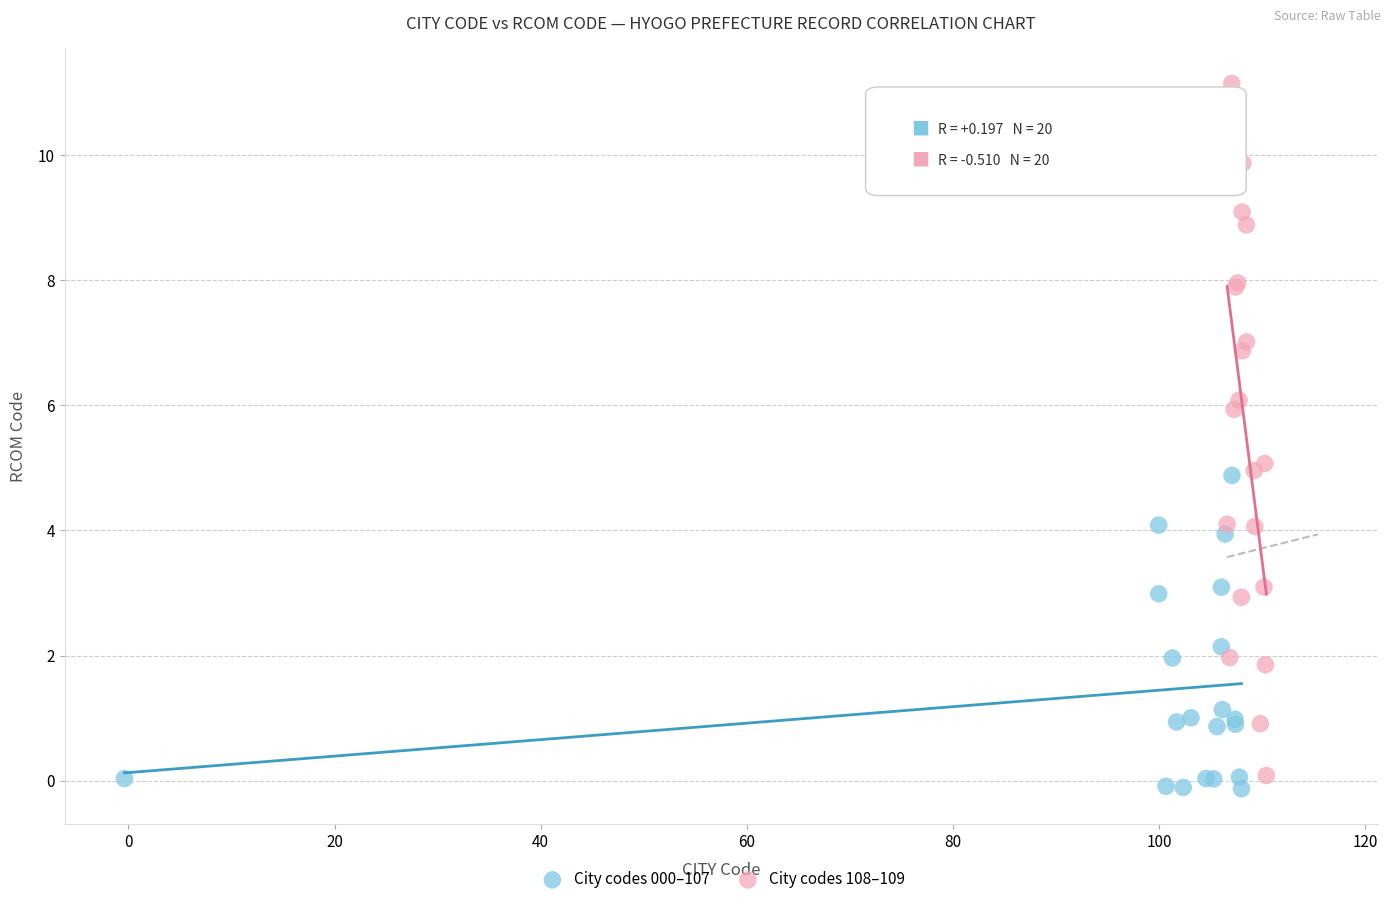

Which series reaches the minimum Y coordinate?

City codes 000–107